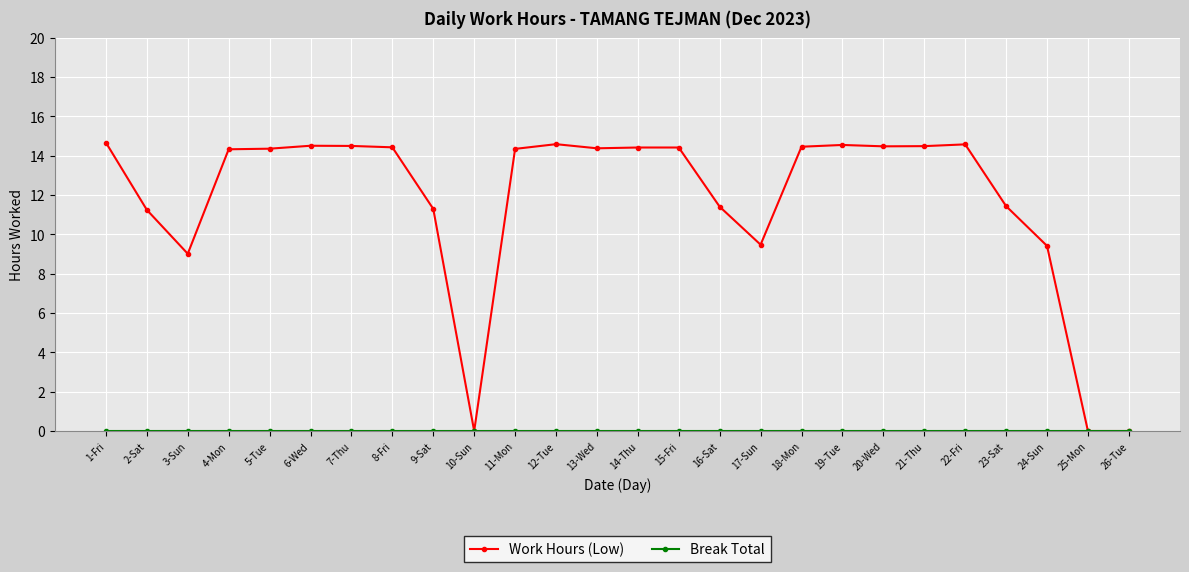

Which series changed the most between 10-Sun and 12-Tue?

Work Hours (Low)